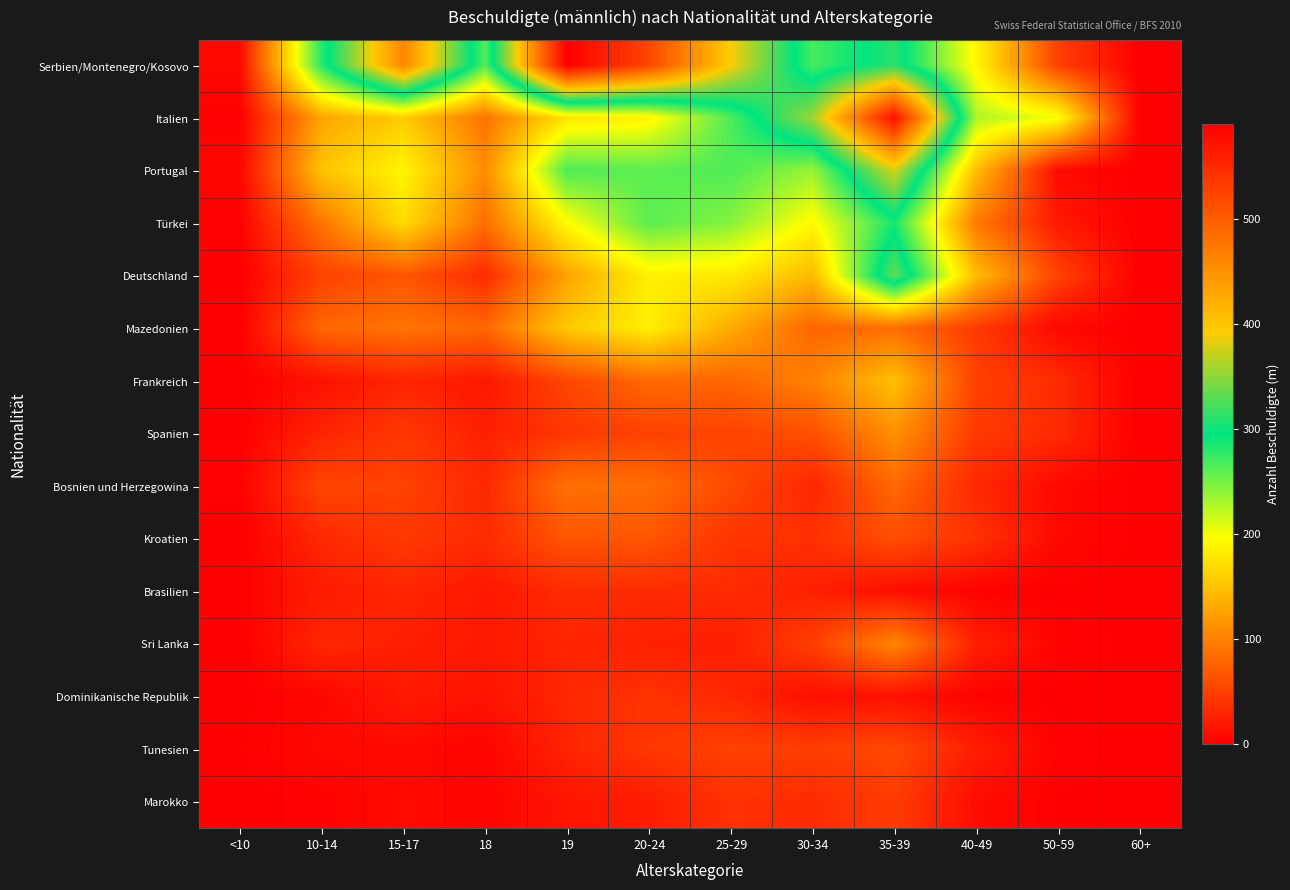

Count the number of data series in this chart.

15